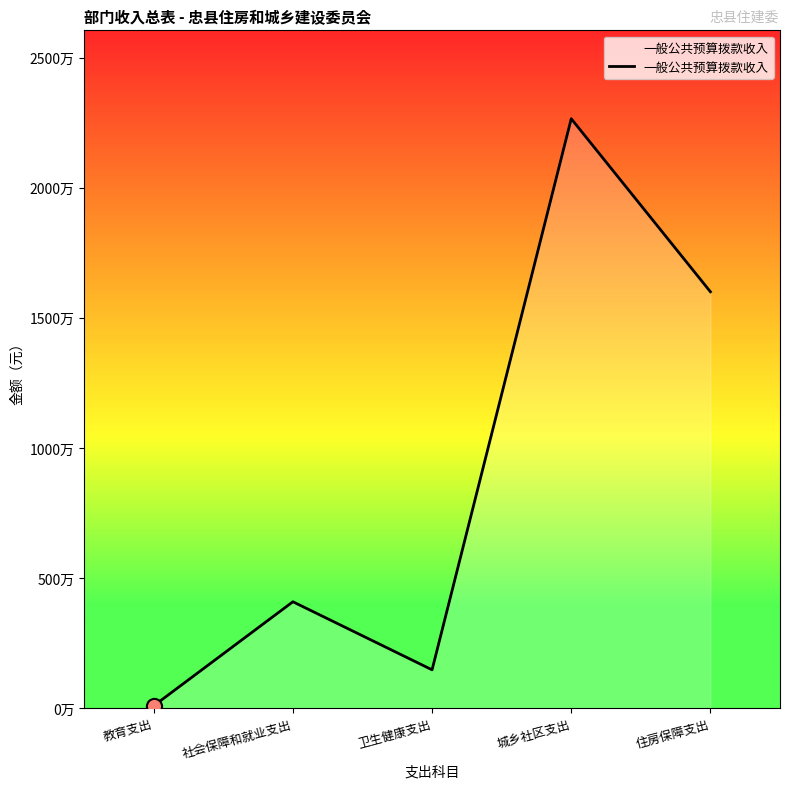

Between 社会保障和就业支出 and 卫生健康支出, which is larger?

社会保障和就业支出